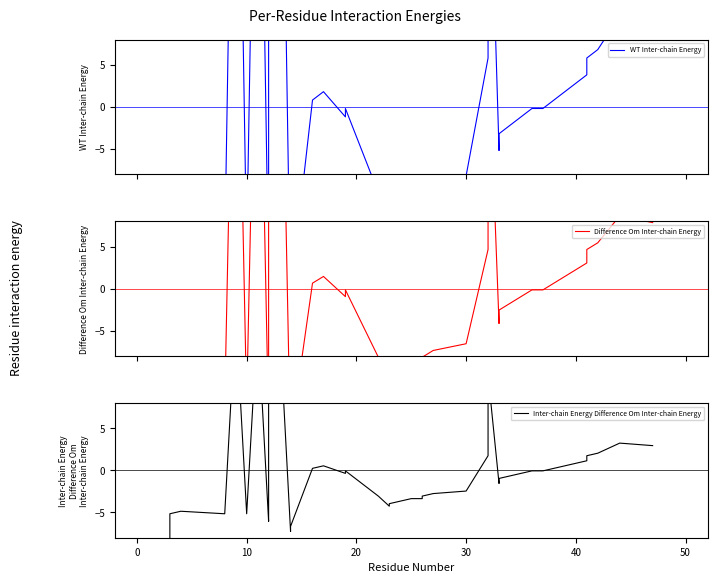

Rank the series by their maximum value, from lowest to highest.

Inter-chain Energy Difference Om Inter-chain Energy, Difference Om Inter-chain Energy, WT Inter-chain Energy